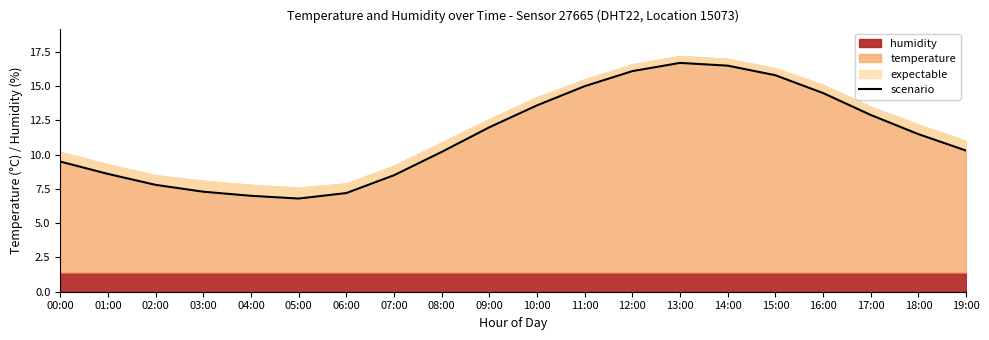

What is the sum of all values?

227.8